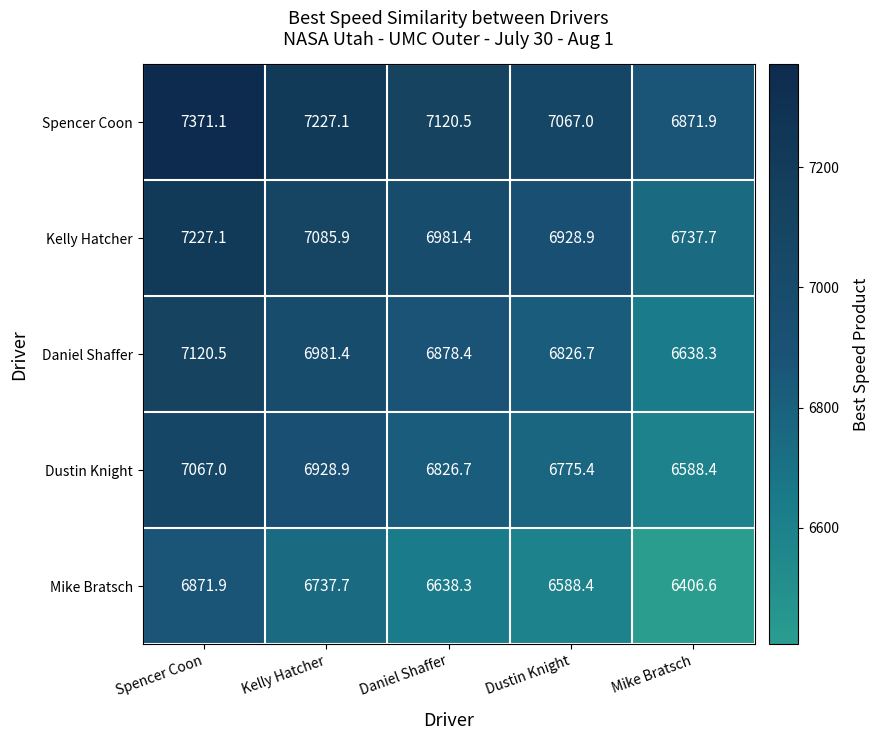

What is the difference between the highest and lowest values at Dustin Knight?

478.6